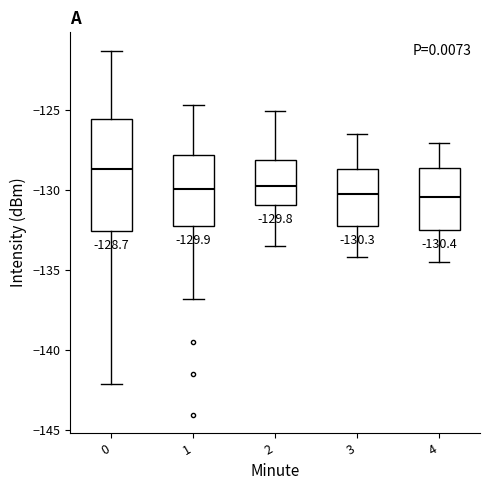

Which box's median line is the highest?

0